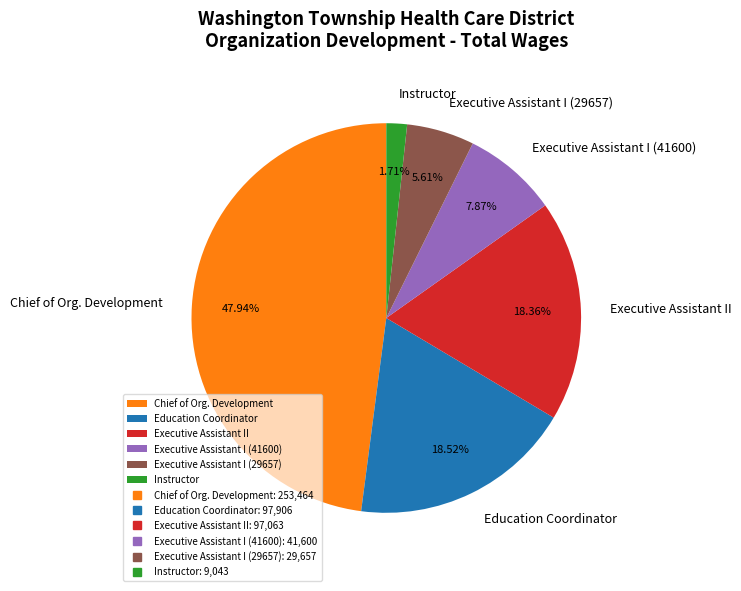

Combined, do Chief of Org. Development and Executive Assistant I (29657) account for over 50%?

Yes